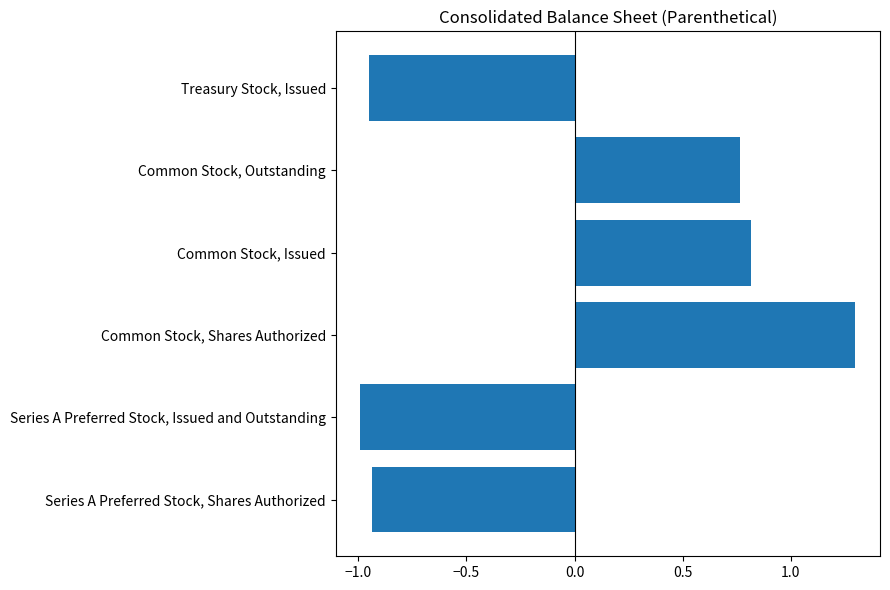

Rank the categories by value from highest to lowest.

Common Stock, Shares Authorized, Common Stock, Issued, Common Stock, Outstanding, Series A Preferred Stock, Shares Authorized, Treasury Stock, Issued, Series A Preferred Stock, Issued and Outstanding